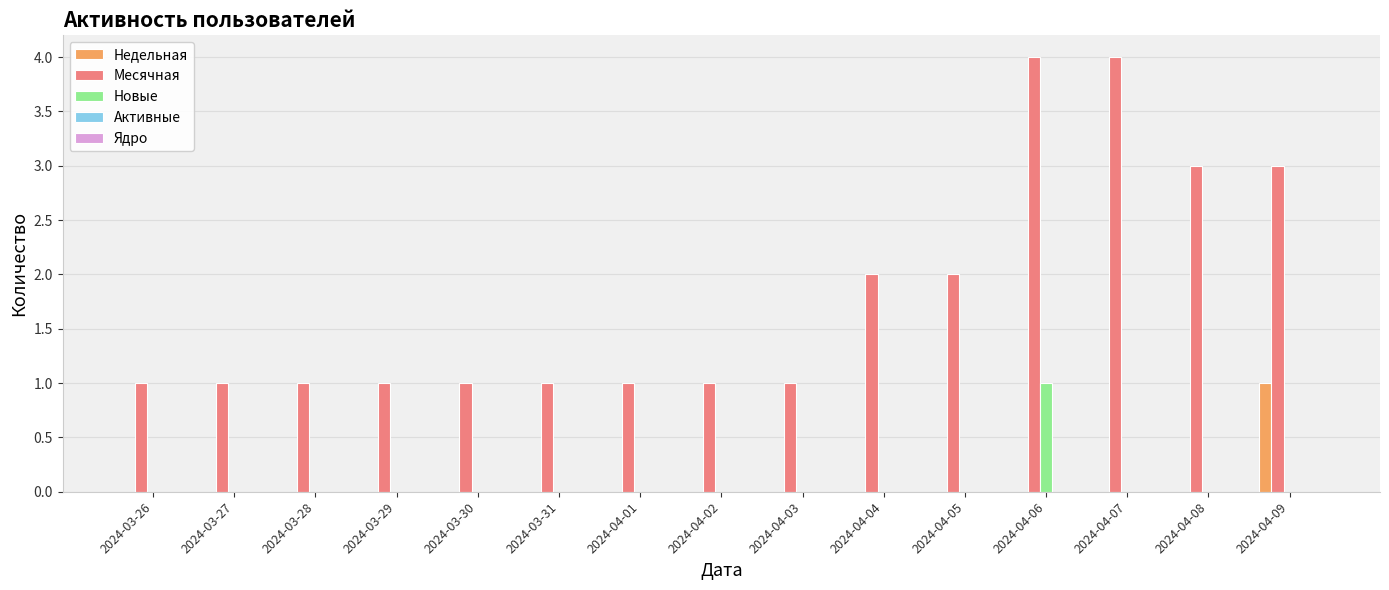

How many distinct data groups are displayed?

3